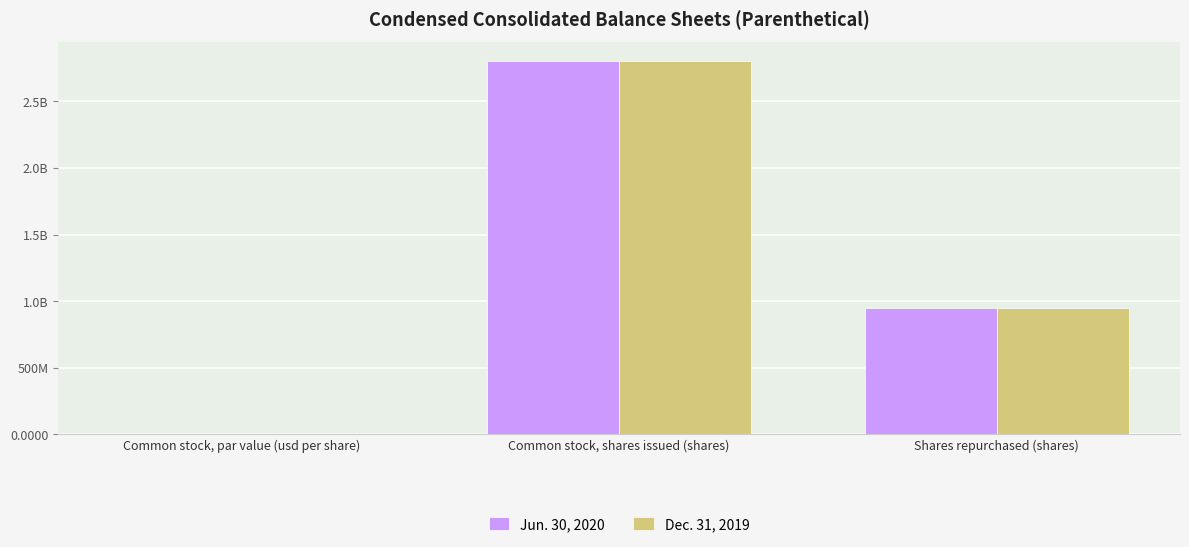

Rank the series at Shares repurchased (shares) from highest to lowest value.

Dec. 31, 2019, Jun. 30, 2020